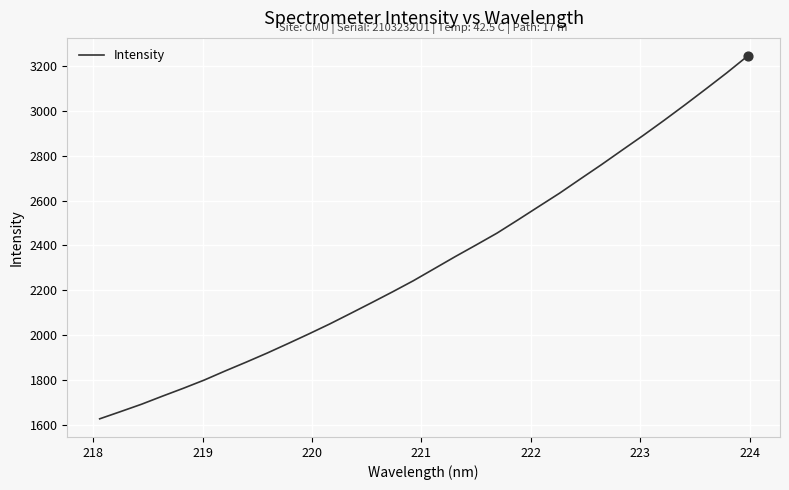

What is the difference between the maximum and minimum values?

1617.2